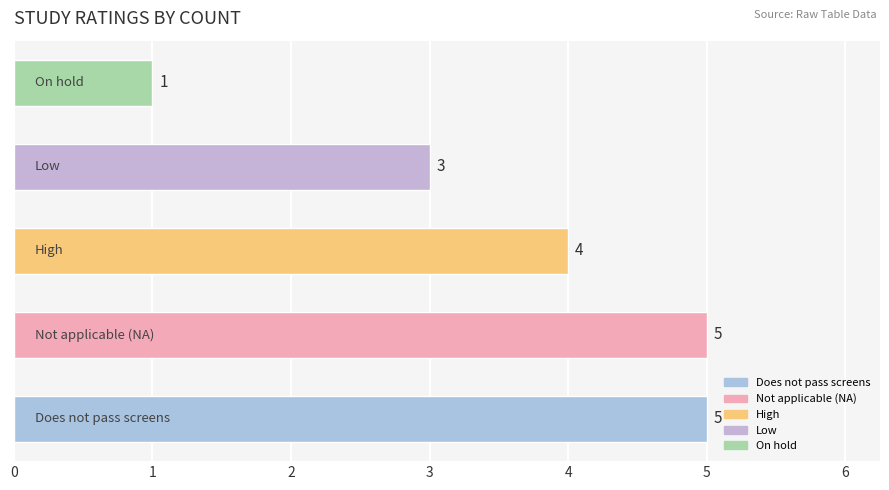

What is the sum of all values?

18